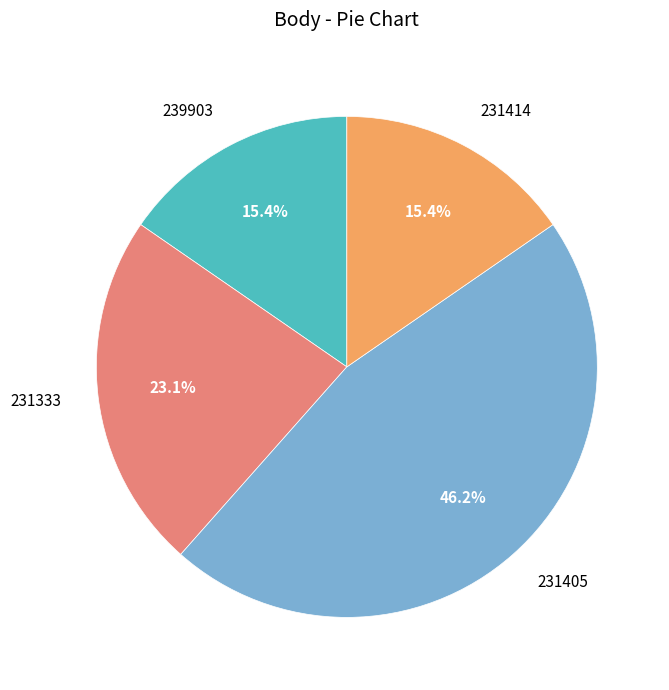

To the nearest percent, what is the average slice percentage?

25%